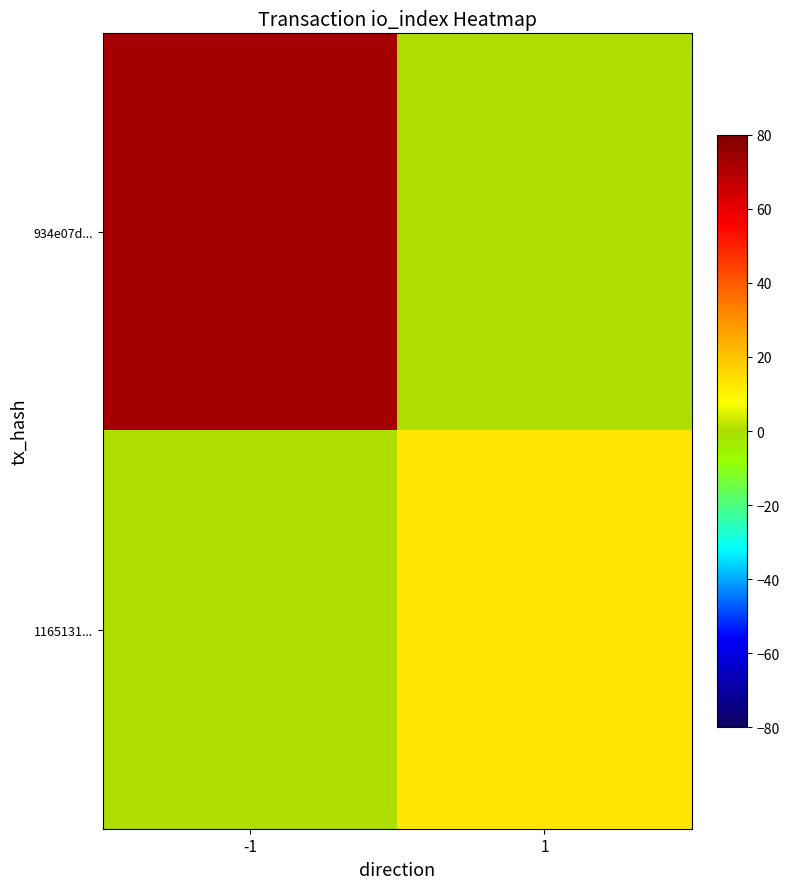

Which has a higher value, 1 or -1?

-1